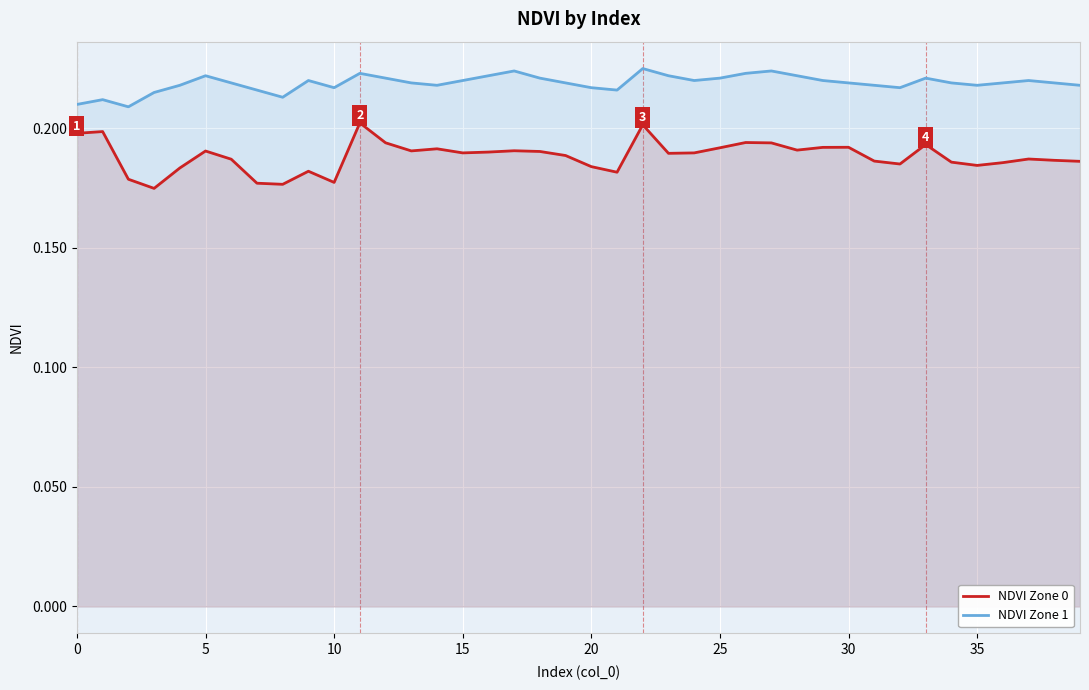

True or false: NDVI Zone 1 has a value of 0.2 at 21.

True